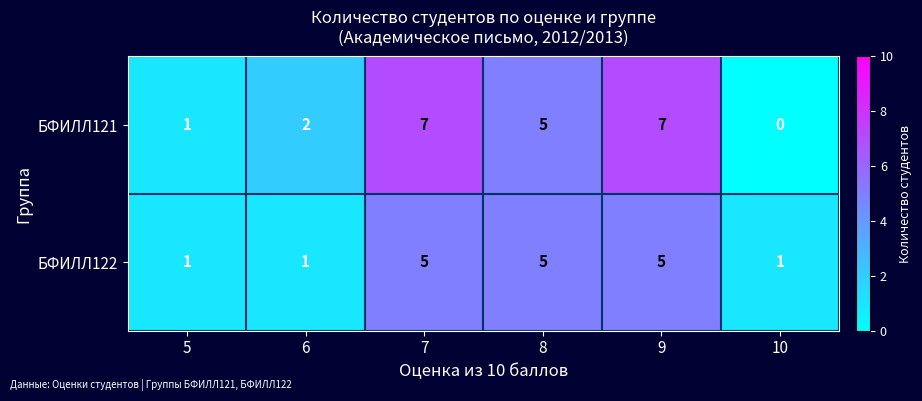

How many distinct data groups are displayed?

2